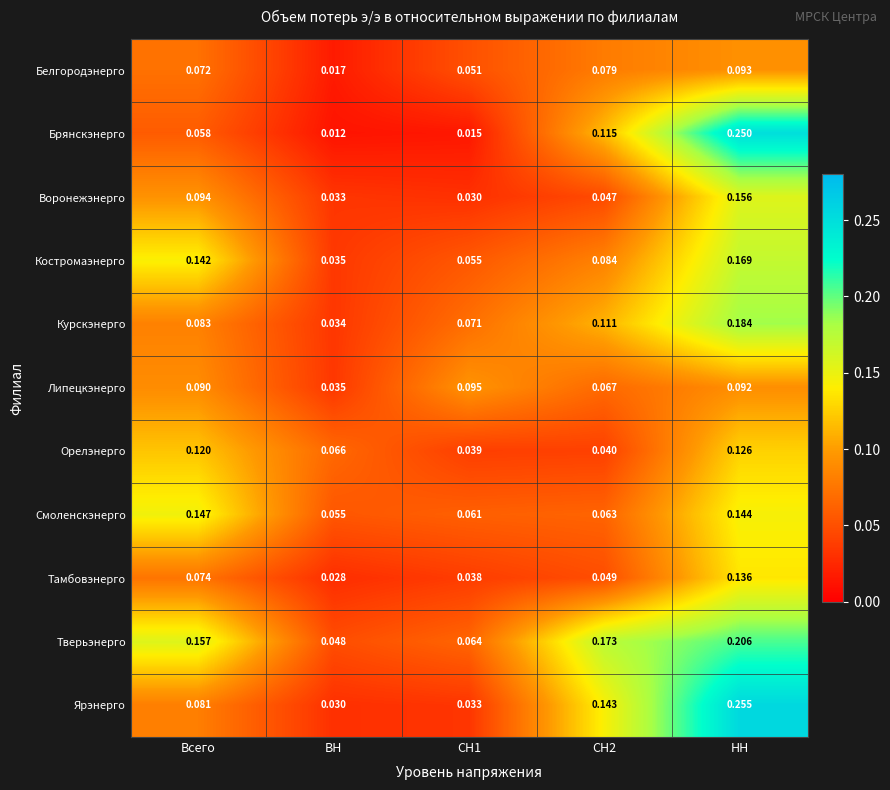

At which category is the sum across all series the highest?

НН